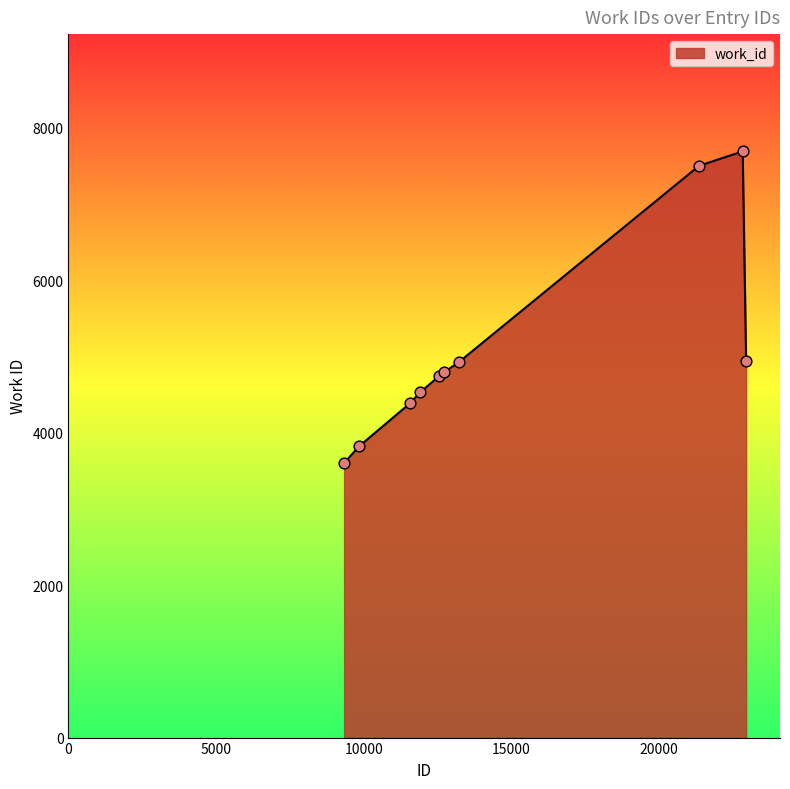

What is the maximum value shown in the chart?

7687